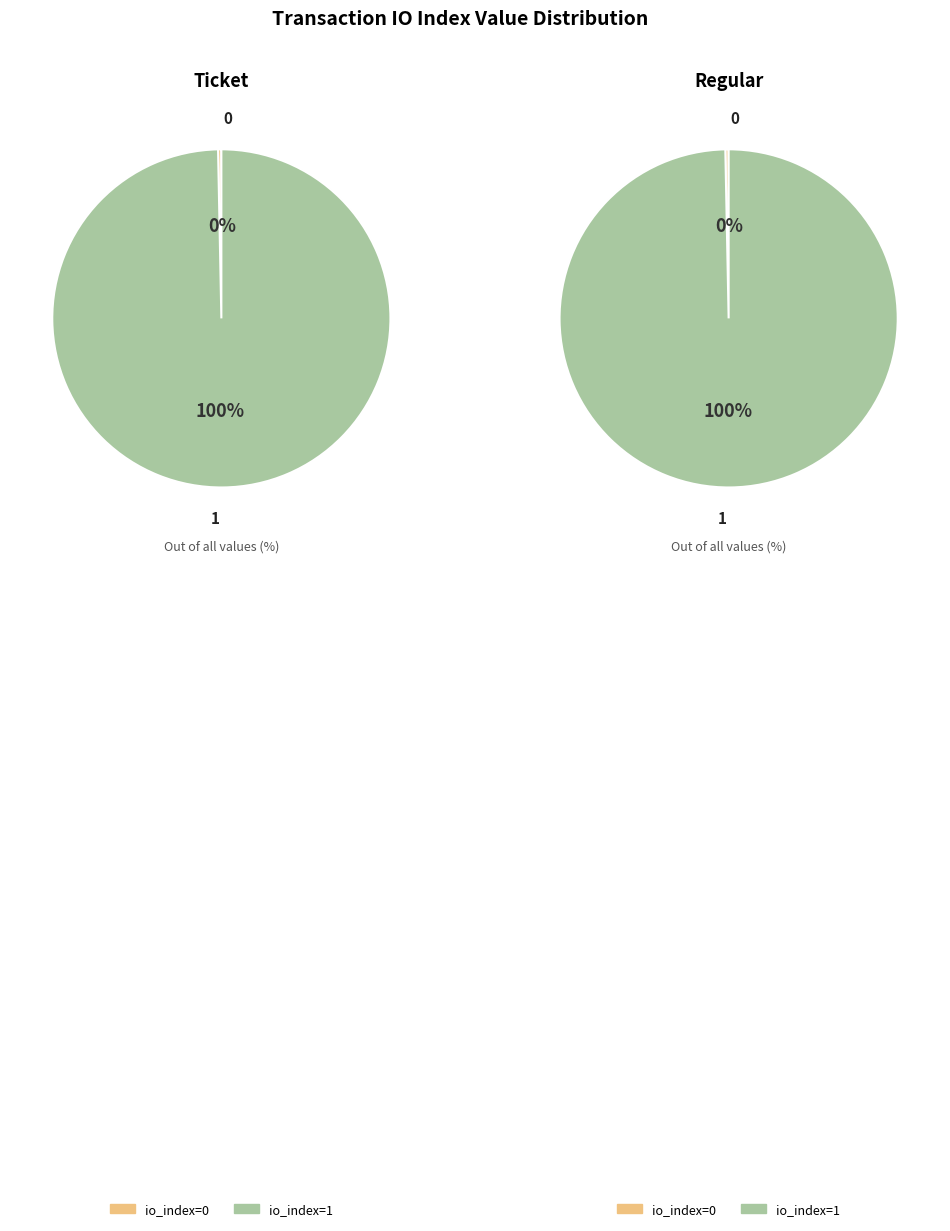

To the nearest percent, what percentage of the pie is io_index=1?

100%